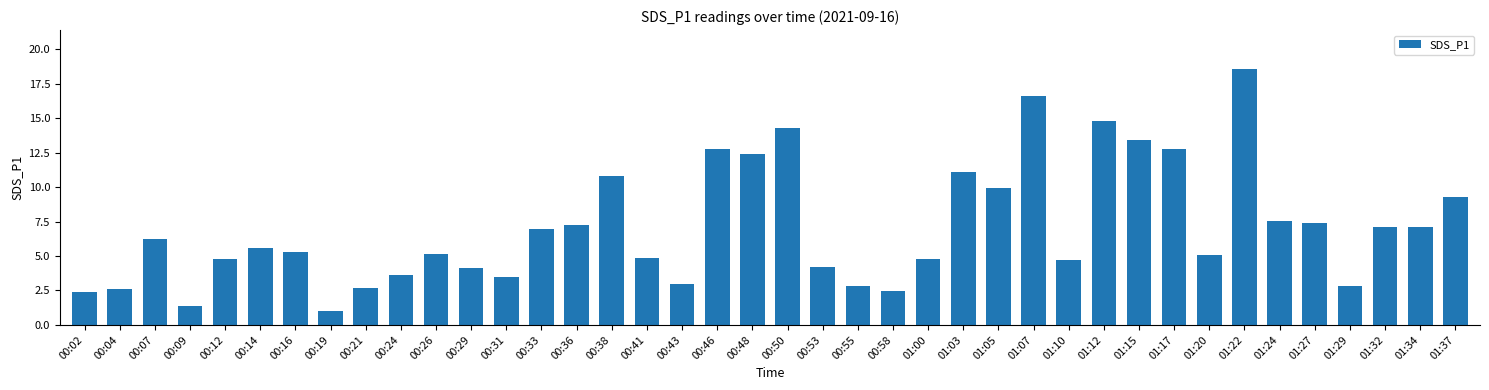

What is the ratio of the value at 00:50 to the value at 01:12?

1.0